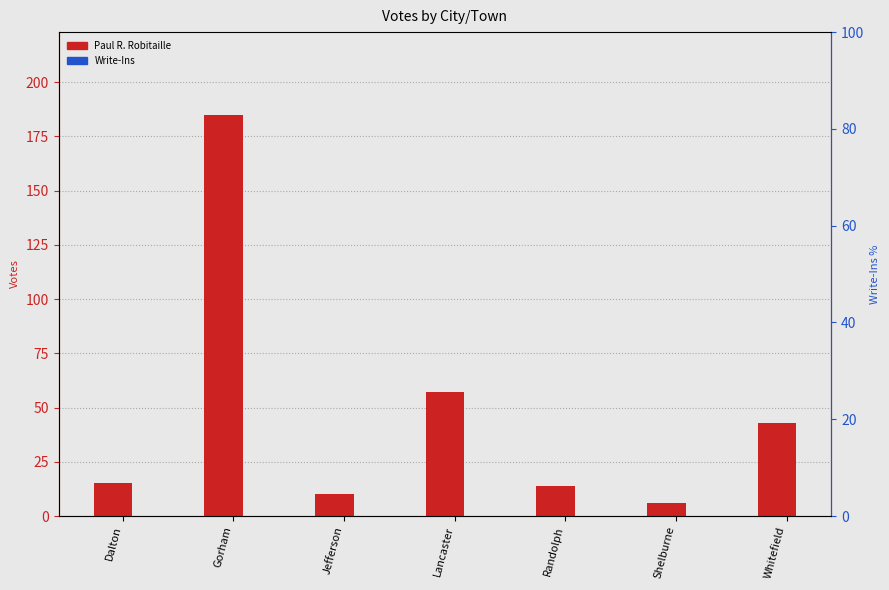

What are all the series names shown in the legend?

Paul R. Robitaille, Write-Ins